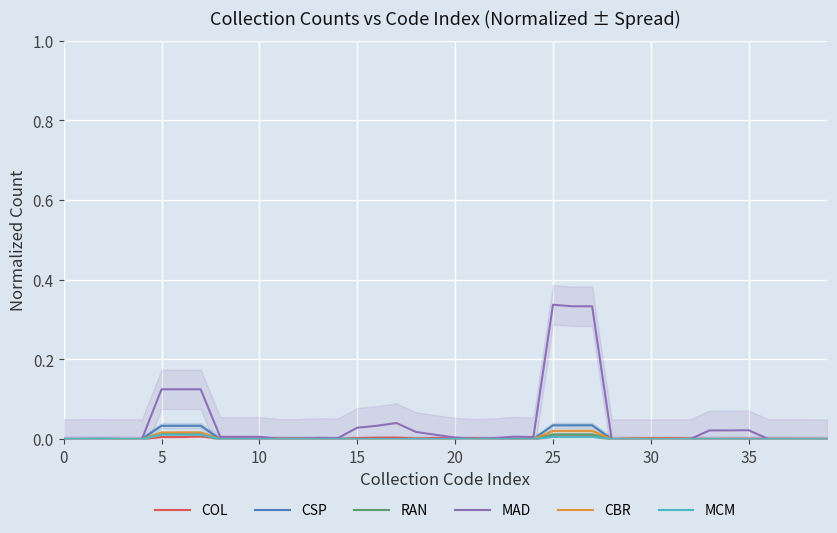

Reading left to right, what are all the values shown in this chart?

COL: 0.0	0.0	0.0	0.0	0.0	0.0	0.0	0.0	0.0	0.0	0.0	0.0	0.0	0.0	0.0	0.0	0.0	0.0	0.0	0.0	0.0	0.0	0.0	0.0	0.0	0.0	0.0	0.0	0.0	0.0	0.0	0.0	0.0	0.0	0.0	0.0	0.0	0.0	0.0	0.0
CSP: 0.0	0.0	0.0	0.0	0.0	0.0	0.0	0.0	0.0	0.0	0.0	0.0	0.0	0.0	0.0	0.0	0.0	0.0	0.0	0.0	0.0	0.0	0.0	0.0	0.0	0.0	0.0	0.0	0.0	0.0	0.0	0.0	0.0	0.0	0.0	0.0	0.0	0.0	0.0	0.0
RAN: 0.0	0.0	0.0	0.0	0.0	0.0	0.0	0.0	0.0	0.0	0.0	0.0	0.0	0.0	0.0	0.0	0.0	0.0	0.0	0.0	0.0	0.0	0.0	0.0	0.0	0.0	0.0	0.0	0.0	0.0	0.0	0.0	0.0	0.0	0.0	0.0	0.0	0.0	0.0	0.0
MAD: 0.0	0.0	0.0	0.0	0.0	0.1	0.1	0.1	0.0	0.0	0.0	0.0	0.0	0.0	0.0	0.0	0.0	0.0	0.0	0.0	0.0	0.0	0.0	0.0	0.0	0.3	0.3	0.3	0.0	0.0	0.0	0.0	0.0	0.0	0.0	0.0	0.0	0.0	0.0	0.0
CBR: 0.0	0.0	0.0	0.0	0.0	0.0	0.0	0.0	0.0	0.0	0.0	0.0	0.0	0.0	0.0	0.0	0.0	0.0	0.0	0.0	0.0	0.0	0.0	0.0	0.0	0.0	0.0	0.0	0.0	0.0	0.0	0.0	0.0	0.0	0.0	0.0	0.0	0.0	0.0	0.0
MCM: 0.0	0.0	0.0	0.0	0.0	0.0	0.0	0.0	0.0	0.0	0.0	0.0	0.0	0.0	0.0	0.0	0.0	0.0	0.0	0.0	0.0	0.0	0.0	0.0	0.0	0.0	0.0	0.0	0.0	0.0	0.0	0.0	0.0	0.0	0.0	0.0	0.0	0.0	0.0	0.0